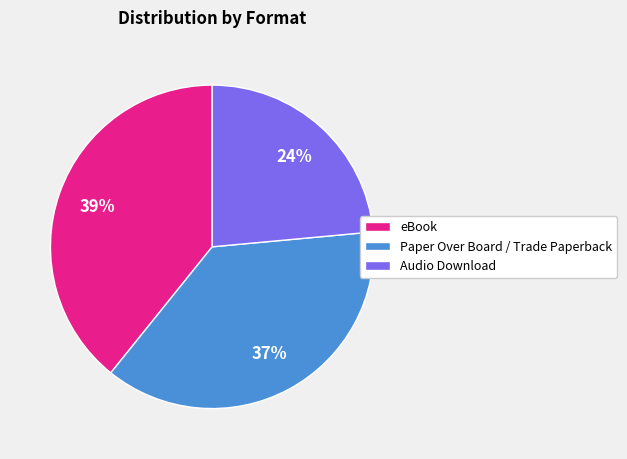

Is Audio Download the majority of the pie?

No